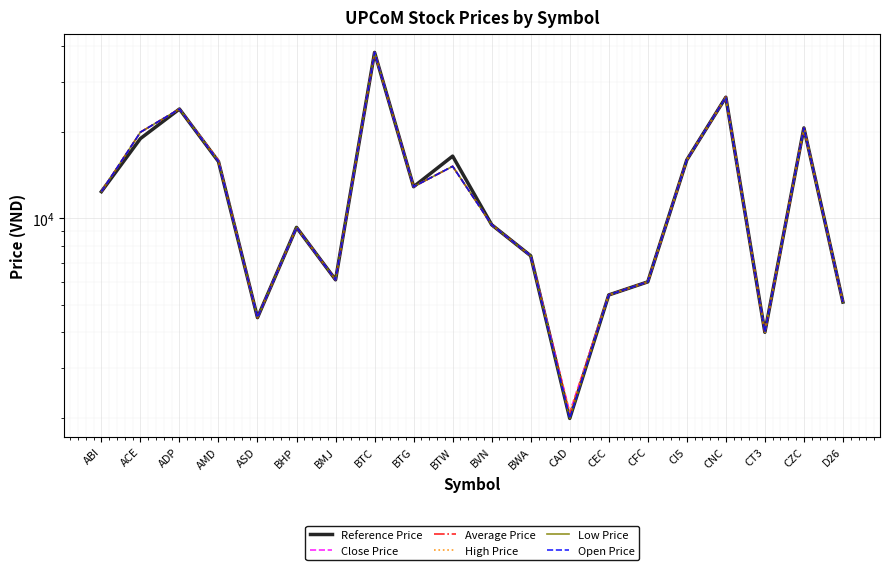

Which series has the largest total across all categories?

Reference Price